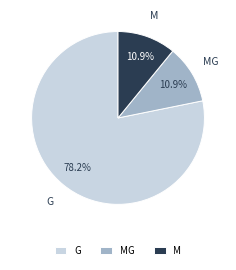

What percentage is NOT represented by MG?

89.1%